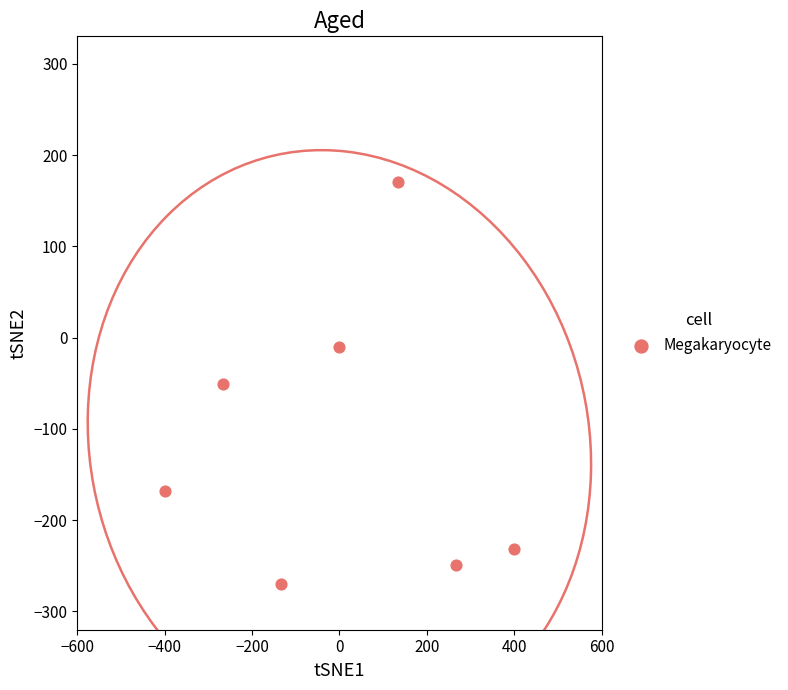

What is the range of Y values (max minus min)?

440.0